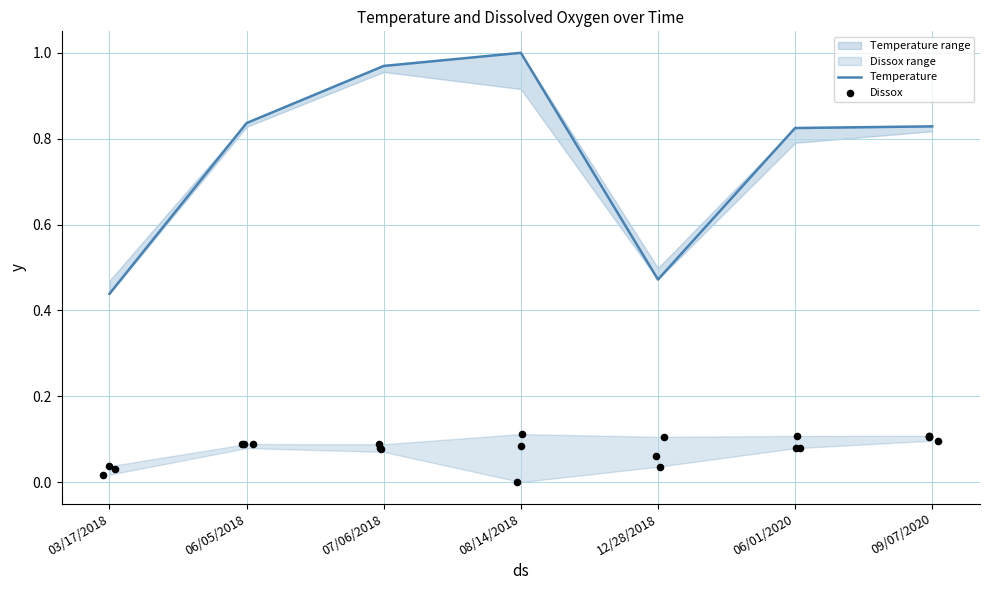

What is the ratio of the value at 09/07/2020 to the value at 08/14/2018?

0.8